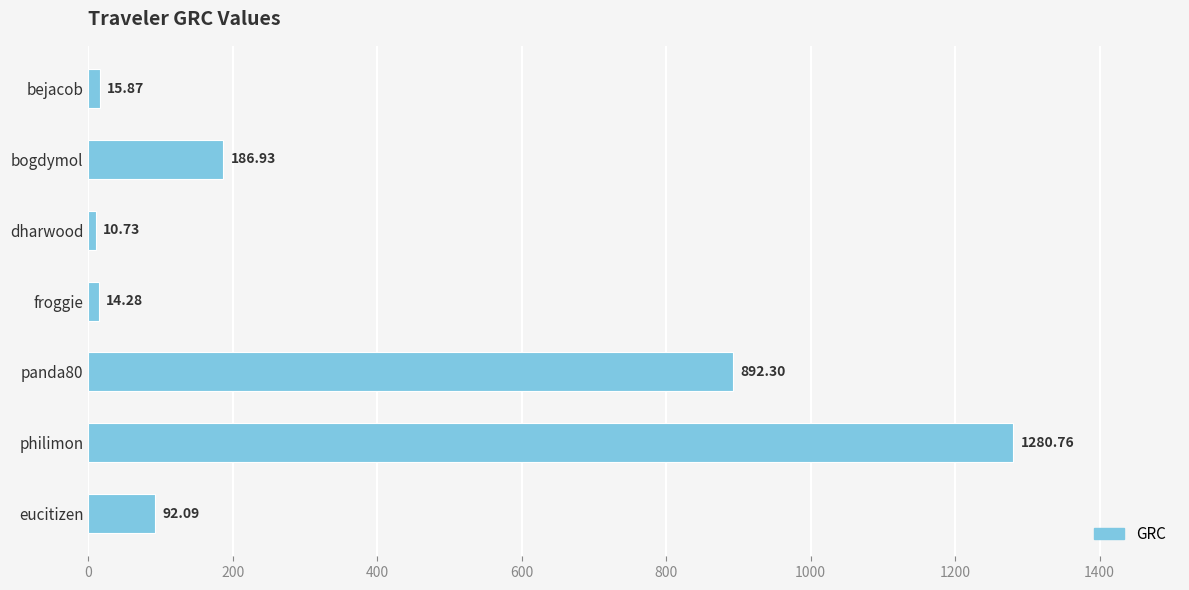

Which label corresponds to the largest value in the chart?

philimon